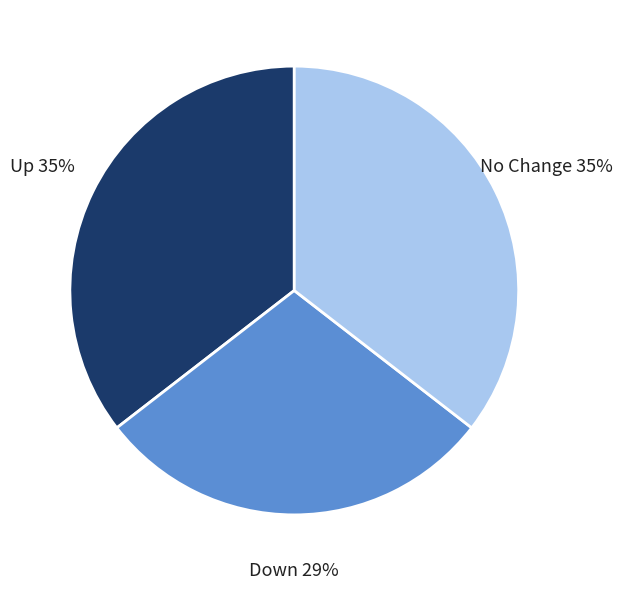

To the nearest percent, what percentage of the pie is No Change?

35%